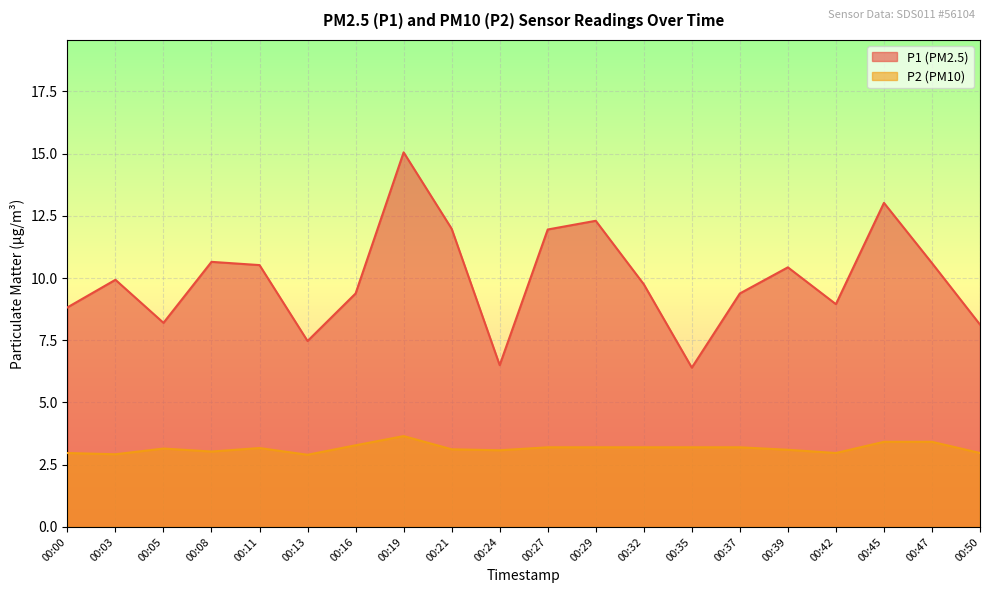

The P1 series shows 10.7 at 00:08. True or false?

True